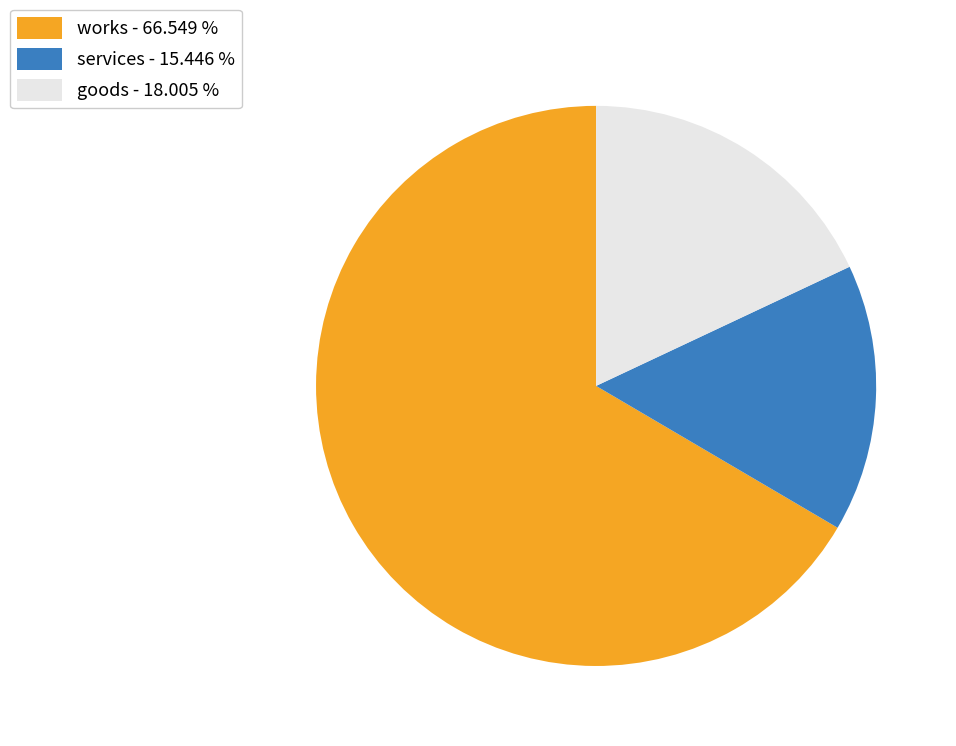

Is there a majority slice in this chart?

Yes